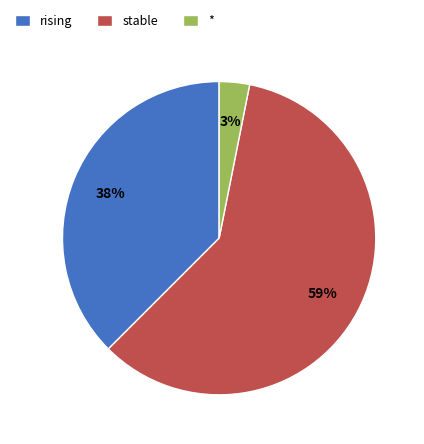

To the nearest percent, what is the average slice percentage?

33%